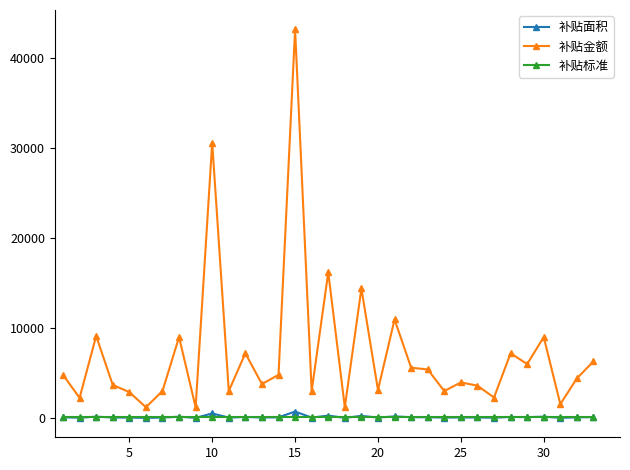

What are all the series names shown in the legend?

补贴面积, 补贴金额, 补贴标准